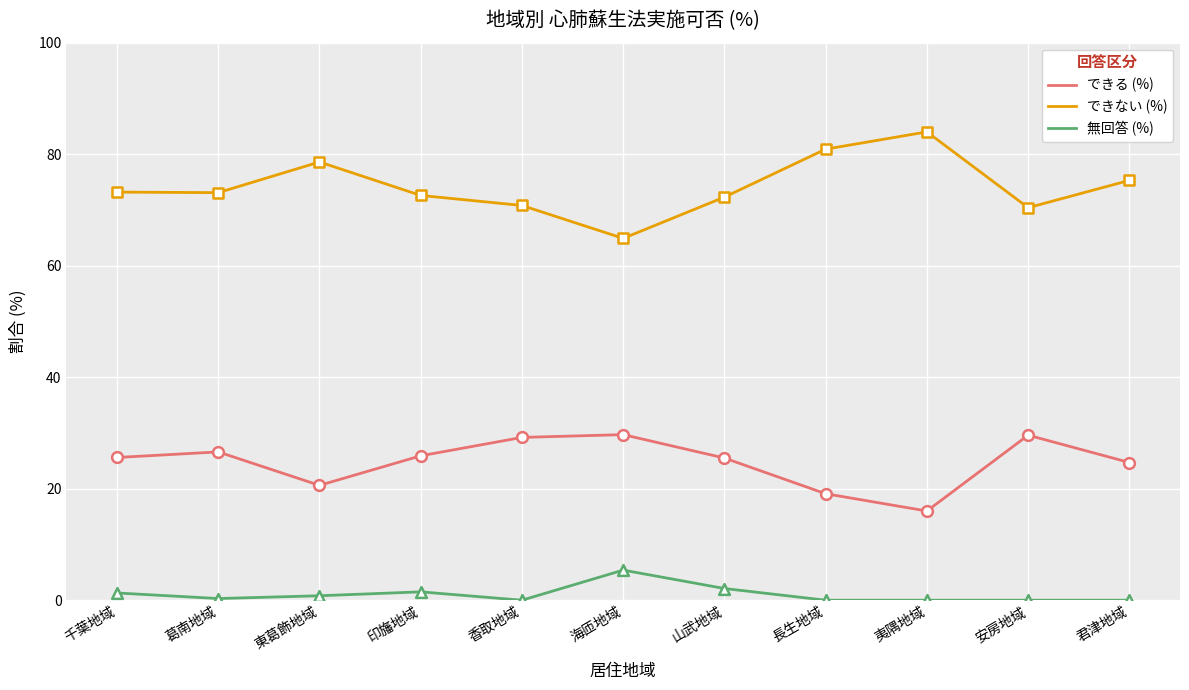

Which series has the largest total across all categories?

できない (%)